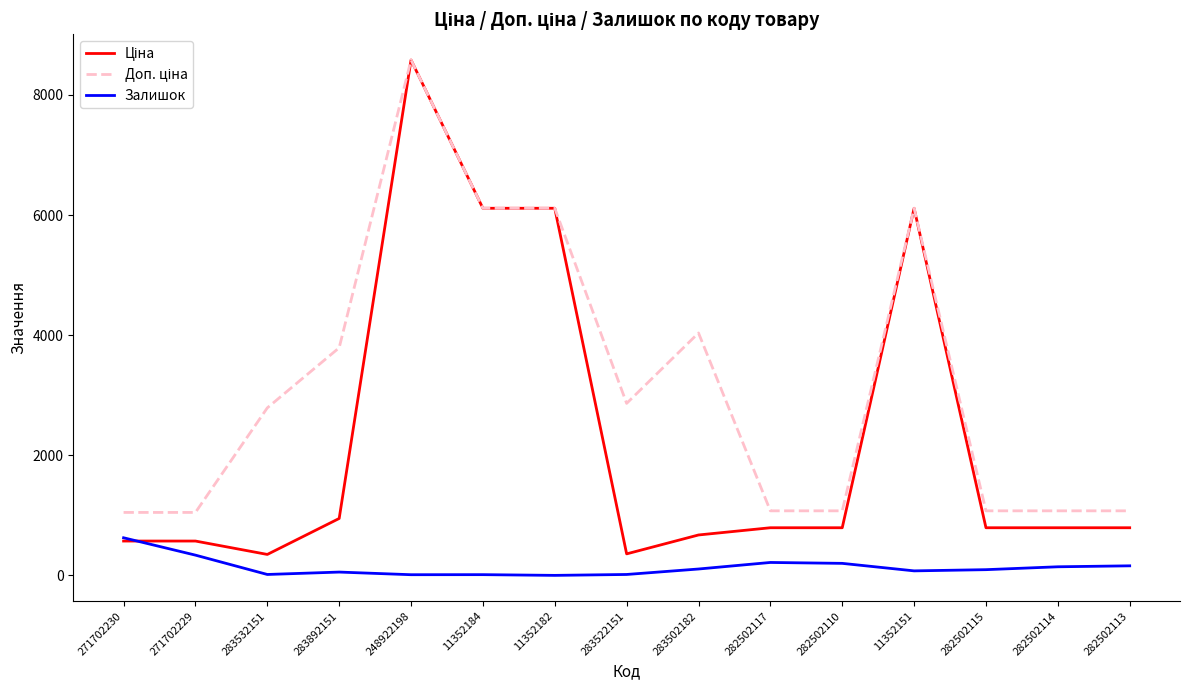

The value of Залишок at 271702229 is 337.0. True or false?

True